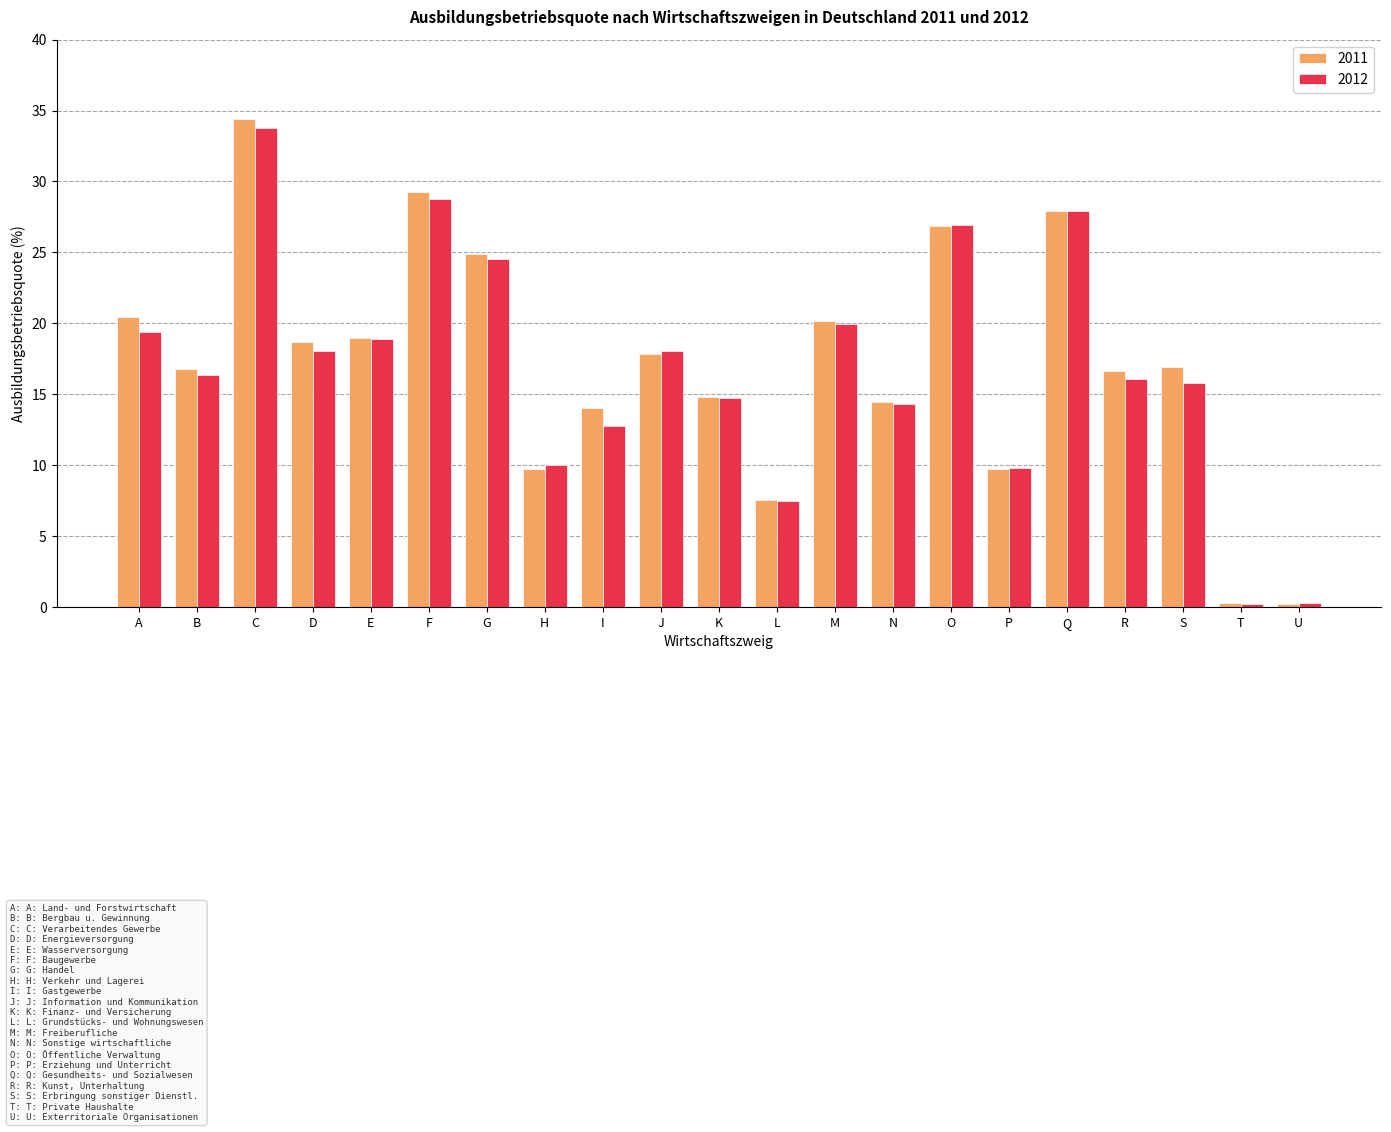

What is the total value across all series at J?

35.9